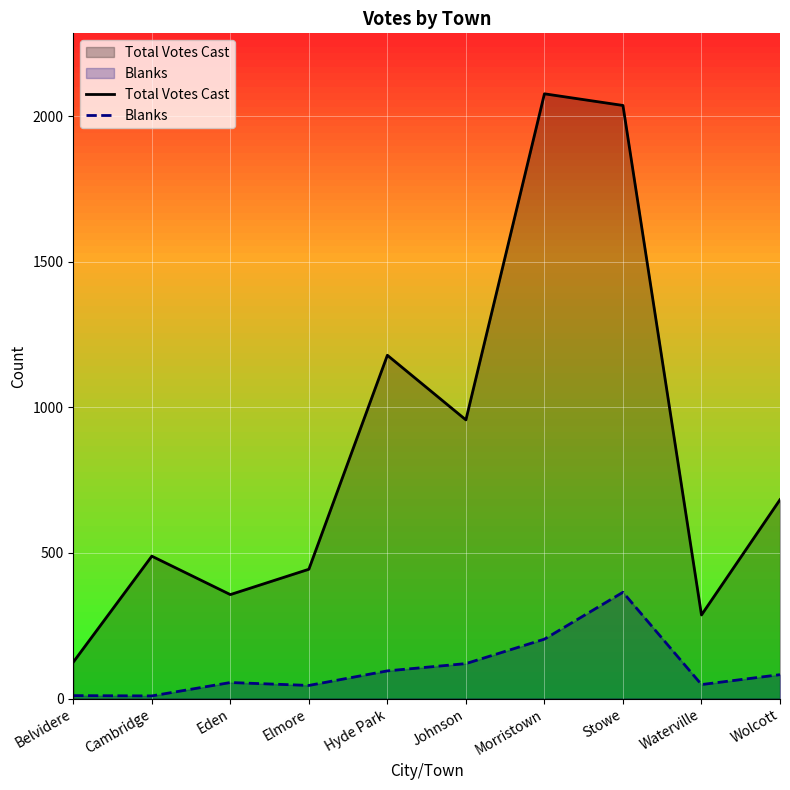

Reading right to left, what are all the values shown in this chart?

Total Votes Cast: 683	287	2037	2077	957	1179	444	357	489	125
Blanks: 82	48	365	204	120	95	45	55	9	10